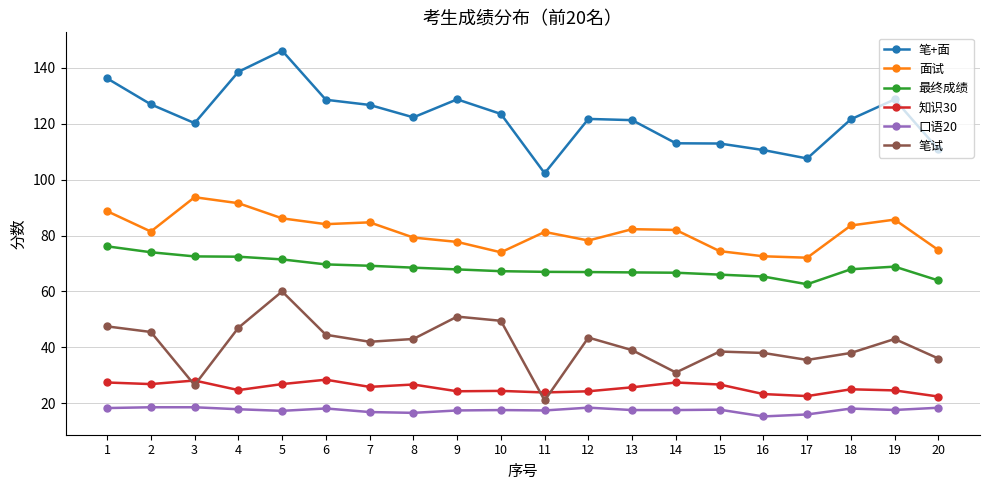

Rank the series at 20 from lowest to highest value.

口语20, 知识30, 笔试, 最终成绩, 面试, 笔+面